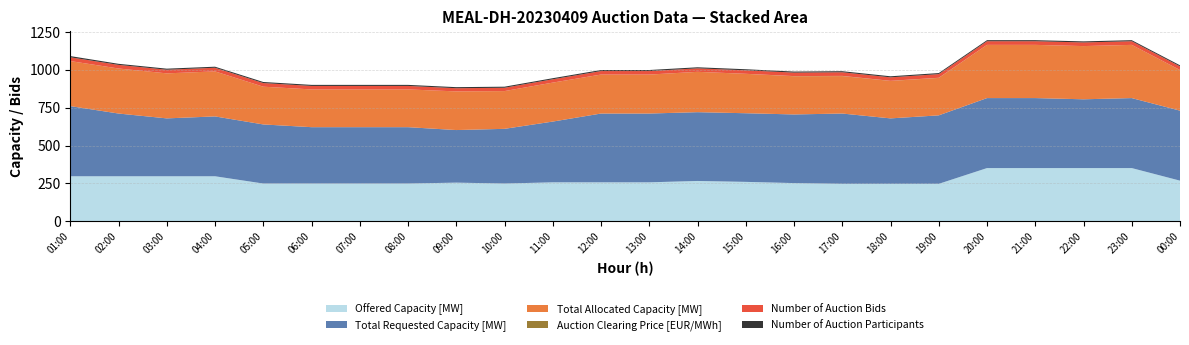

Reading right to left, what are all the values shown in this chart?

Offered Capacity [MW]: 268.0	351.0	351.0	351.0	351.0	247.0	247.0	247.0	252.0	260.0	266.0	257.0	257.0	257.0	249.0	255.0	249.0	249.0	249.0	249.0	297.0	297.0	297.0	297.0
Total Requested Capacity [MW]: 462.0	462.0	454.0	462.0	462.0	452.0	432.0	464.0	453.0	453.0	454.0	454.0	454.0	401.0	361.0	347.0	372.0	372.0	372.0	390.0	395.0	382.0	414.0	463.0
Total Allocated Capacity [MW]: 268.0	351.0	351.0	351.0	351.0	247.0	247.0	247.0	252.0	260.0	266.0	257.0	257.0	257.0	249.0	255.0	249.0	249.0	249.0	249.0	297.0	297.0	297.0	297.0
Auction Clearing Price [EUR/MWh]: 0.3	0.1	0.1	0.1	0.1	1.1	0.8	1.4	1.1	0.2	0.2	0.2	0.2	0.1	0.1	0.1	0.1	0.1	0.1	0.1	0.1	0.1	0.1	0.2
Number of Auction Bids: 24.0	24.0	24.0	24.0	24.0	24.0	23.0	24.0	23.0	23.0	23.0	23.0	23.0	22.0	22.0	21.0	23.0	23.0	23.0	24.0	24.0	24.0	24.0	25.0
Number of Auction Participants: 7.0	7.0	7.0	7.0	7.0	7.0	7.0	7.0	7.0	7.0	7.0	7.0	7.0	7.0	7.0	7.0	7.0	7.0	7.0	7.0	7.0	7.0	7.0	8.0